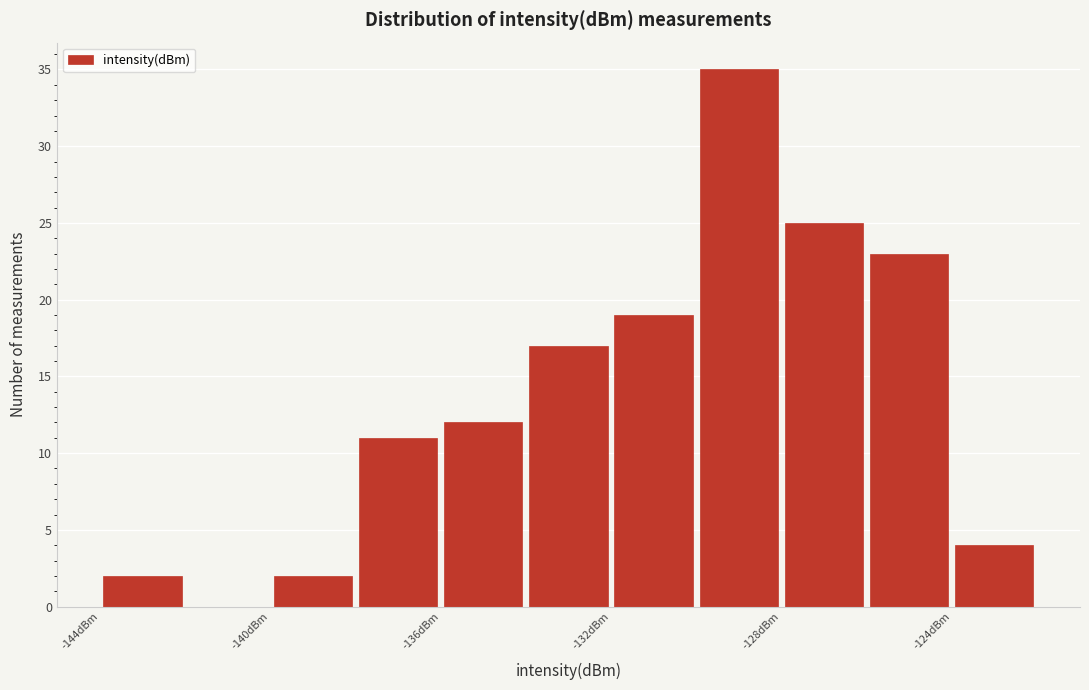

Reading left to right, transcribe this chart: for each bar, give the range it covers on the x-axis and its height. The values are not printed on the chart, so give them approximately, as read against the axis.

-144 to -142: 2
-142 to -140: 0
-140 to -138: 2
-138 to -136: 11
-136 to -134: 12
-134 to -132: 17
-132 to -130: 19
-130 to -128: 35
-128 to -126: 25
-126 to -124: 23
-124 to -122: 4